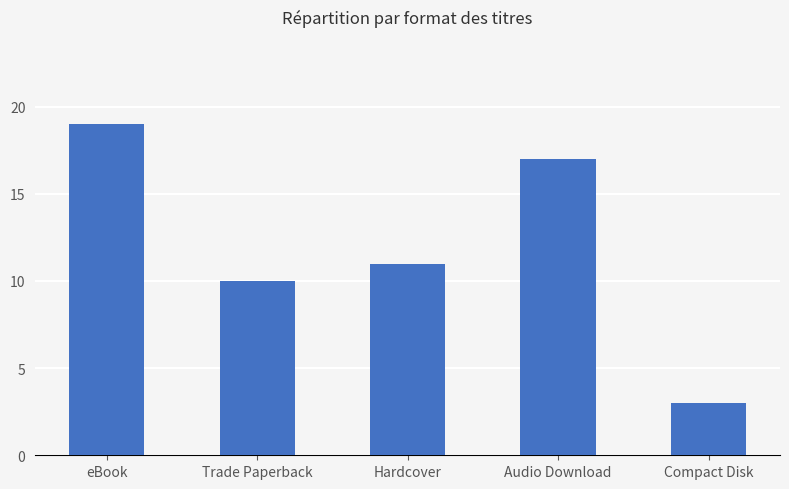

What is the label of the 4th bar from the right?

Trade Paperback